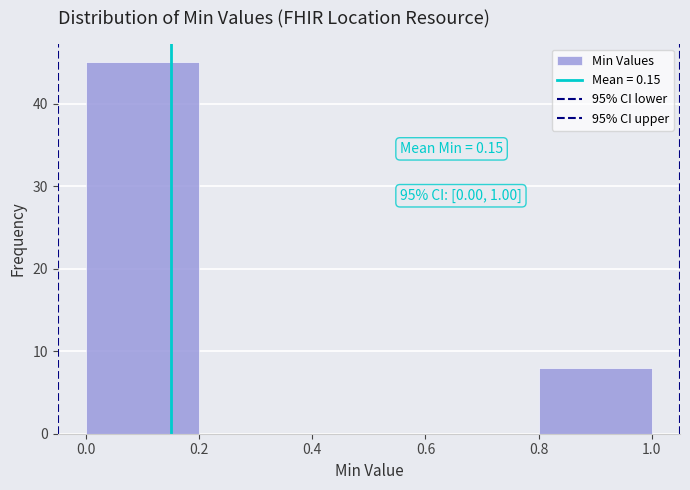

Which range on the x-axis has the tallest bar?

0.0 to 0.2